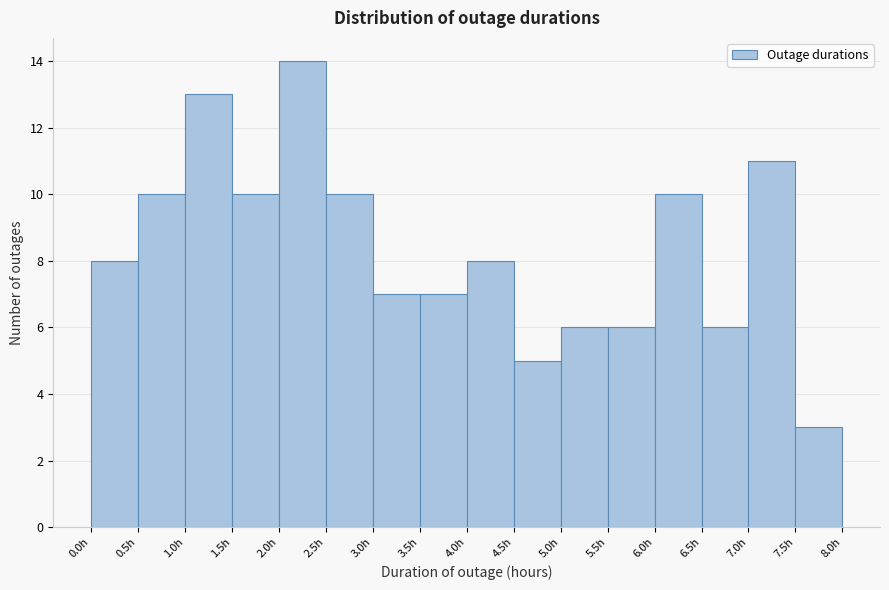

Reading left to right, transcribe this chart: for each bar, give the range it covers on the x-axis and its height. The values are not printed on the chart, so give them approximately, as read against the axis.

0.0 to 0.5: 8
0.5 to 1.0: 10
1.0 to 1.5: 13
1.5 to 2.0: 10
2.0 to 2.5: 14
2.5 to 3.0: 10
3.0 to 3.5: 7
3.5 to 4.0: 7
4.0 to 4.5: 8
4.5 to 5.0: 5
5.0 to 5.5: 6
5.5 to 6.0: 6
6.0 to 6.5: 10
6.5 to 7.0: 6
7.0 to 7.5: 11
7.5 to 8.0: 3